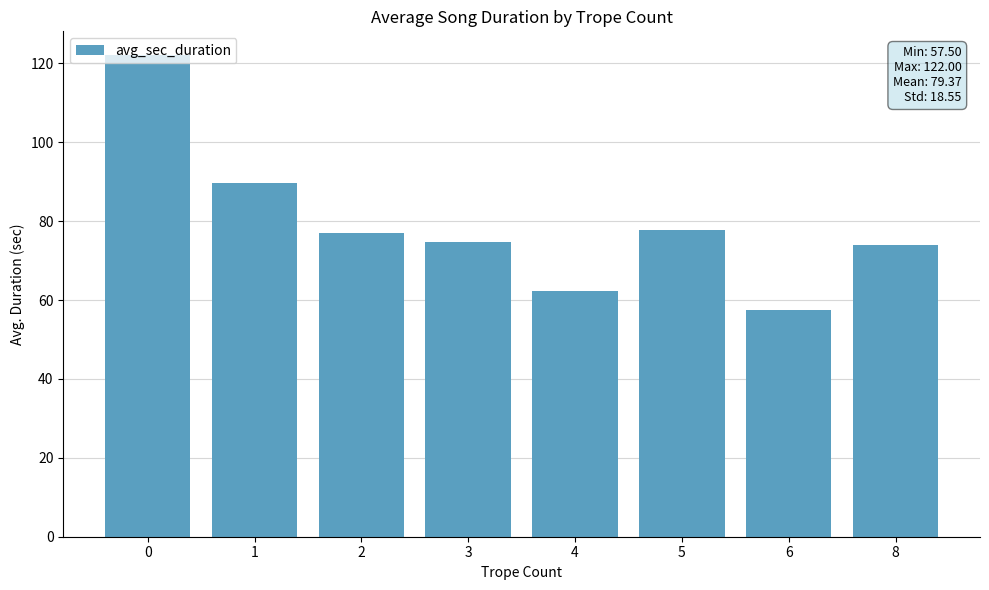

What is the value of the 1st bar from the left?

122.0